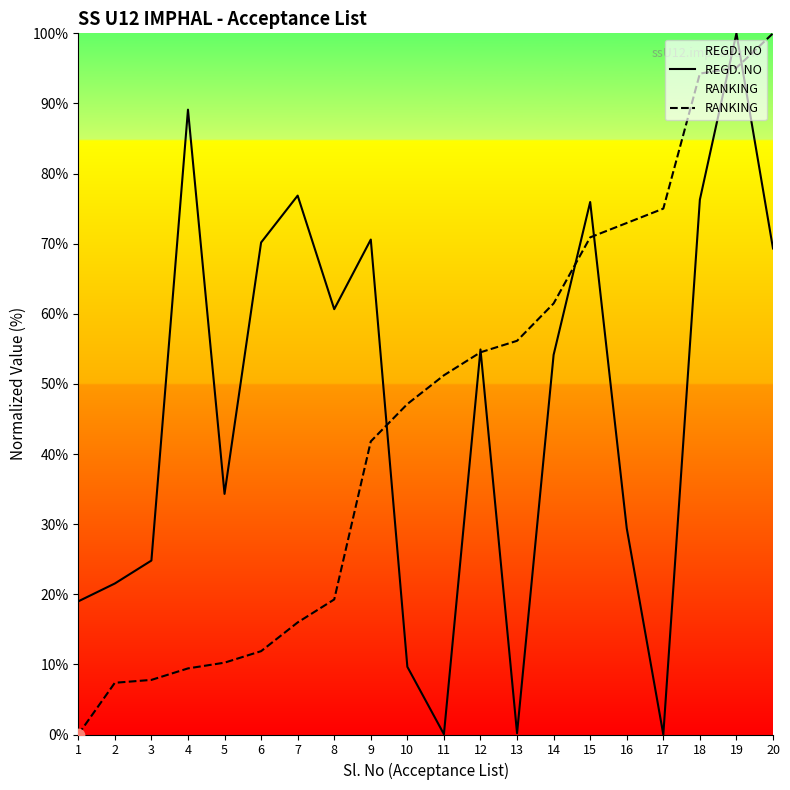

At which category is the sum across all series the highest?

19